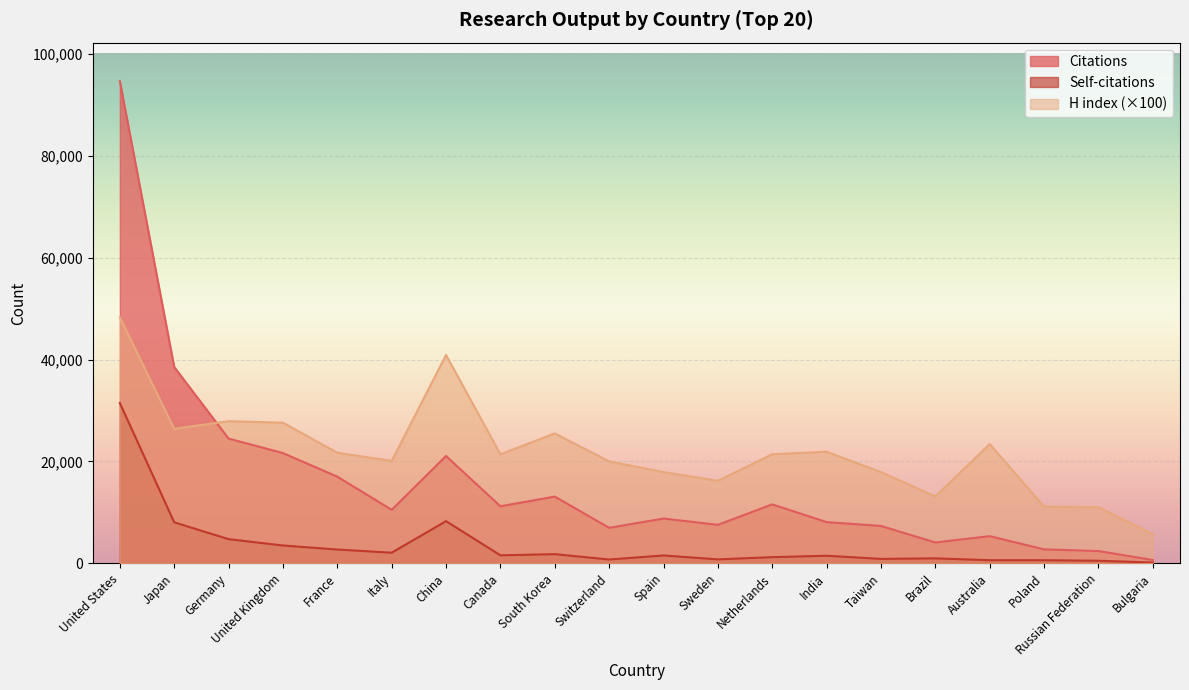

List the series in order of their overall mean, highest first.

H index (×100), Citations, Self-citations